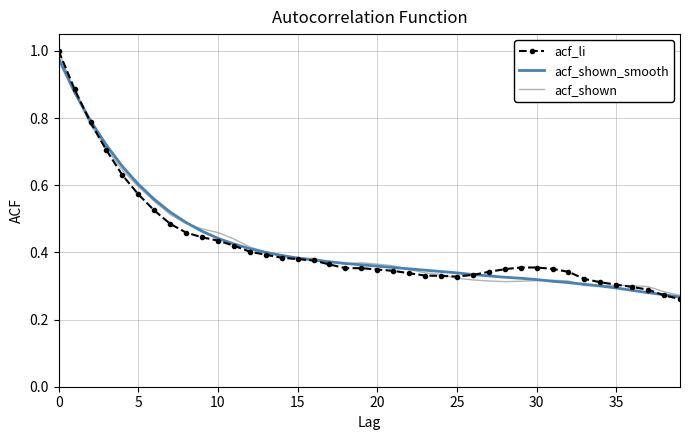

What is the difference between the maximum and minimum values in the acf_li series?

0.7